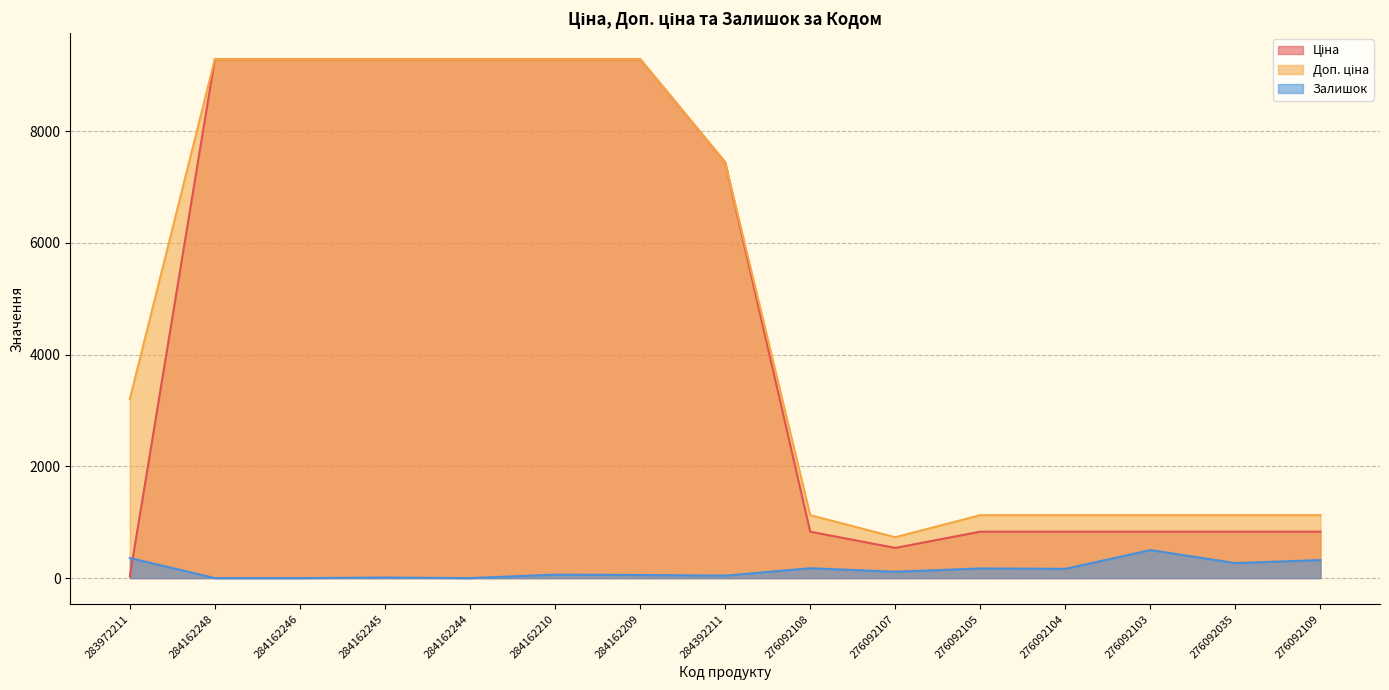

How many lines are shown in the chart?

3